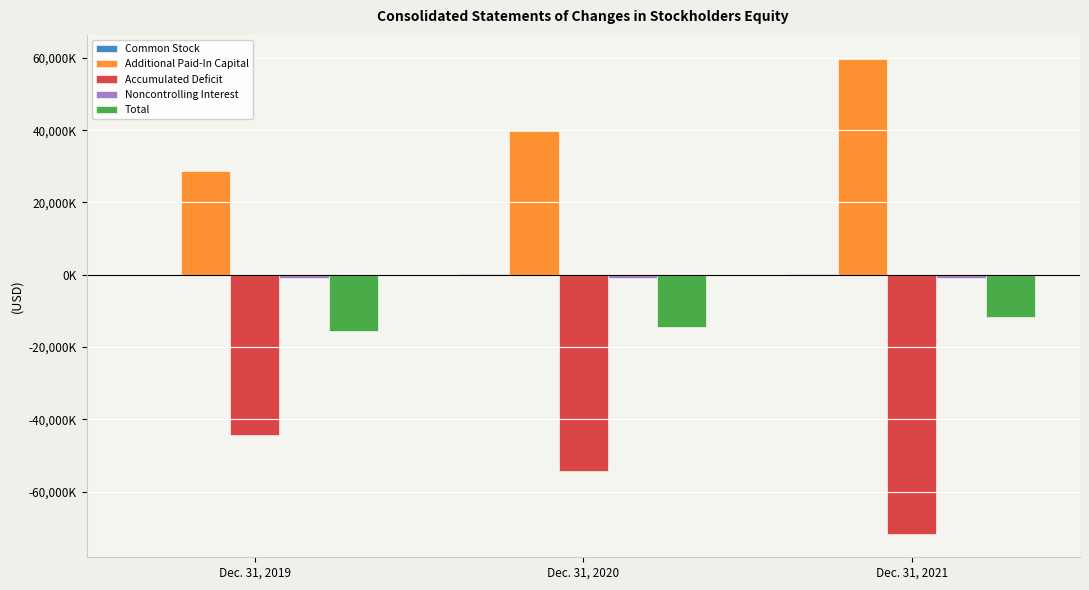

Which series has the largest range (max minus min)?

Additional Paid-In Capital